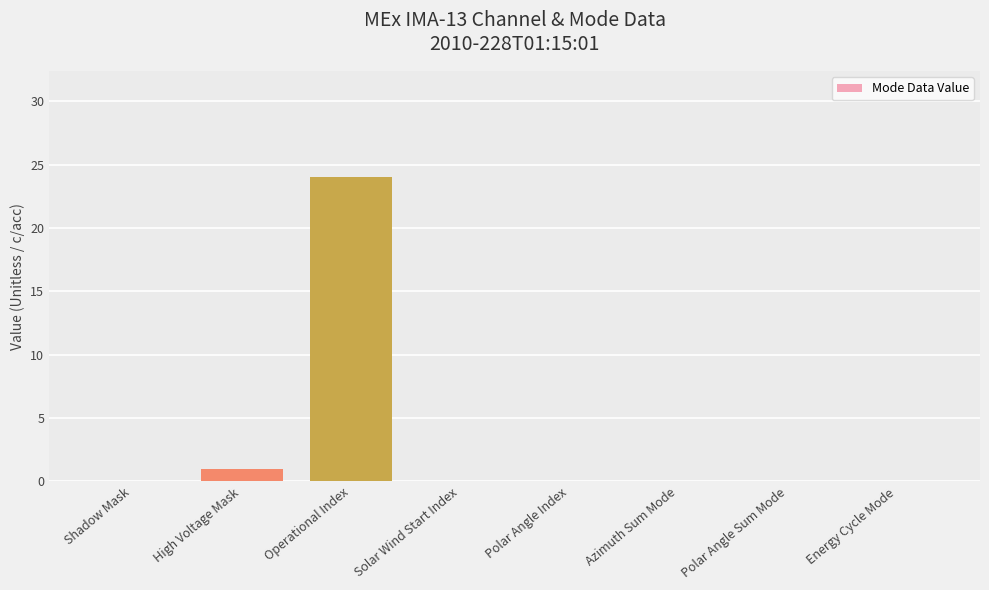

What is the sum of the values at Operational Index and Polar Angle Index?

24